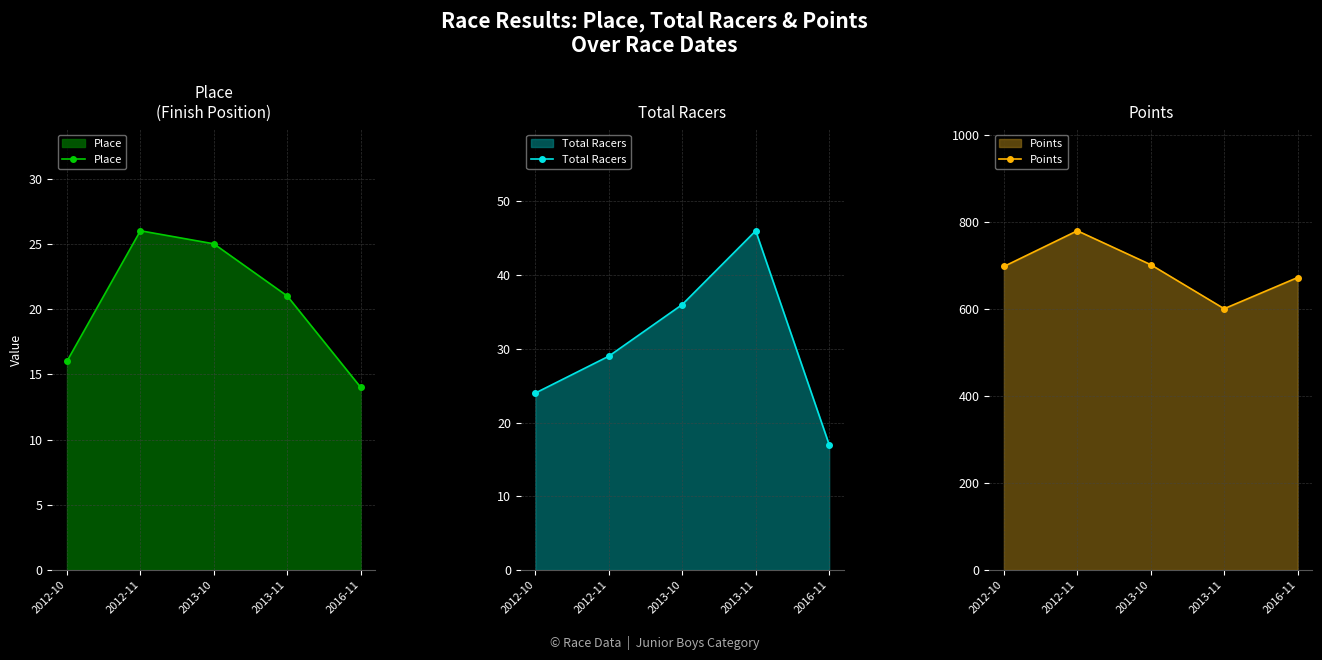

At which category is the sum across all series the highest?

2012-11